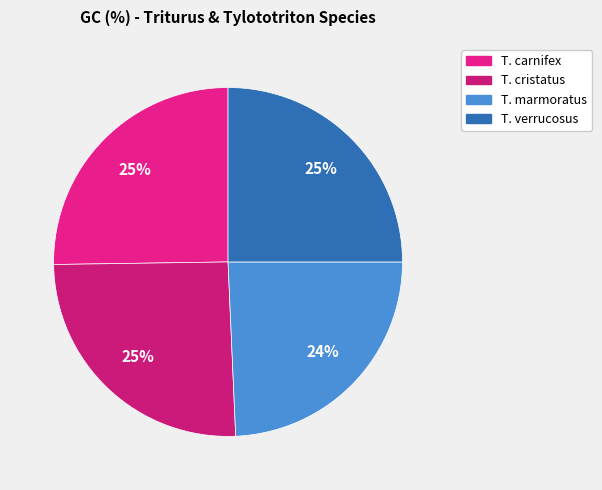

Count the number of slices in the pie.

4